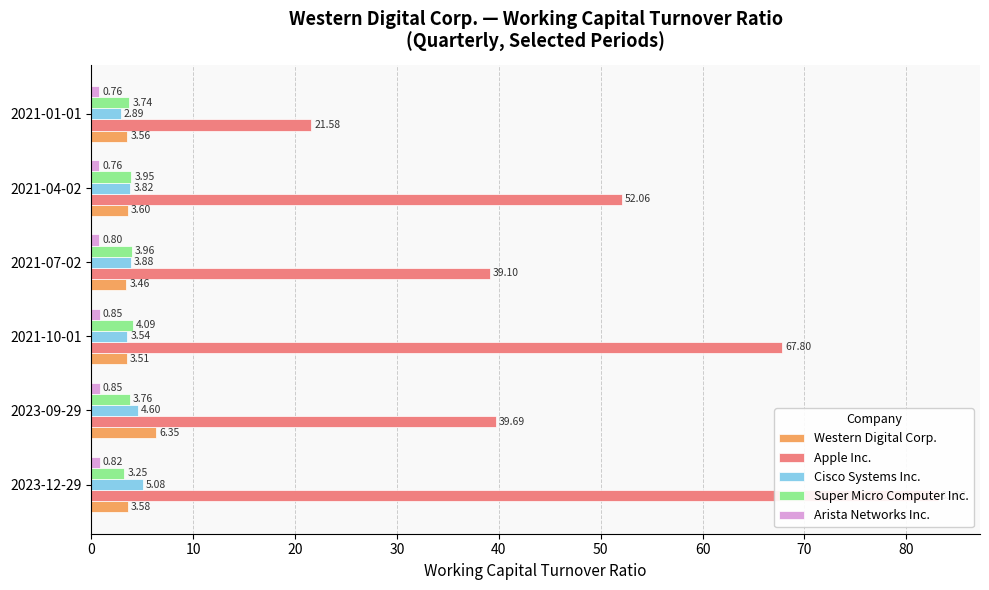

Which series has the largest range (max minus min)?

Apple Inc.